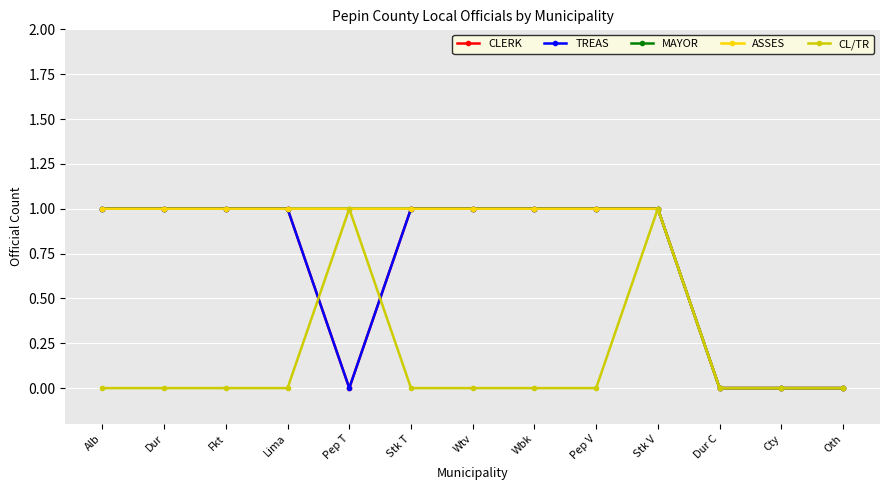

What is the sum of the CLERK values at Stk V and Dur?

2